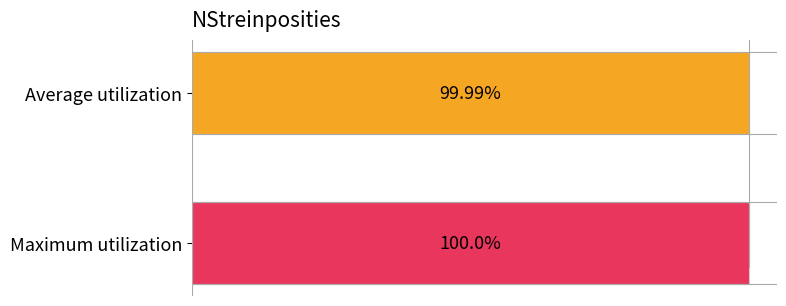

The value at 13:00 is 100. True or false?

False